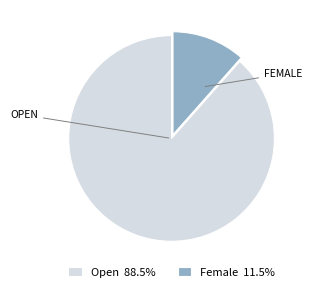

Approximately how many times larger is the value at Open 88.5% compared to Female 11.5%?

7.7